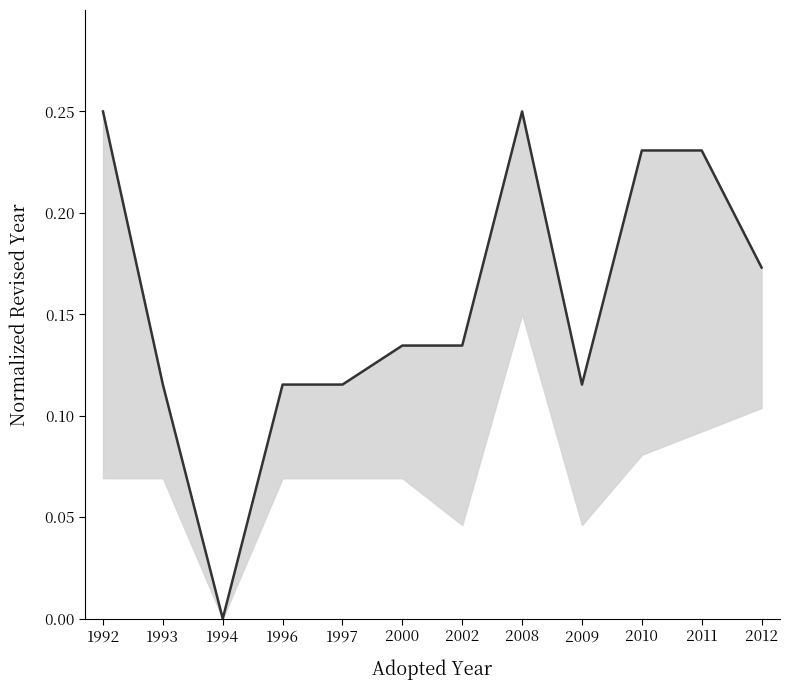

Does the chart have visible grid lines?

No